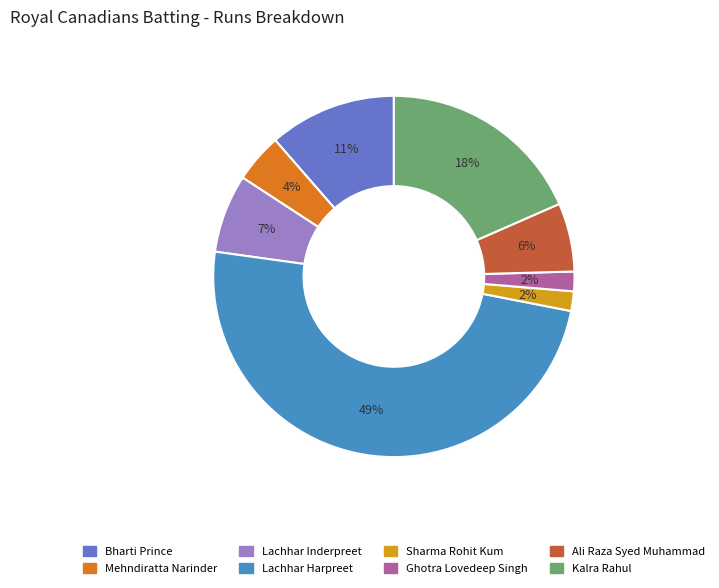

To the nearest percent, what is the average slice percentage?

12%